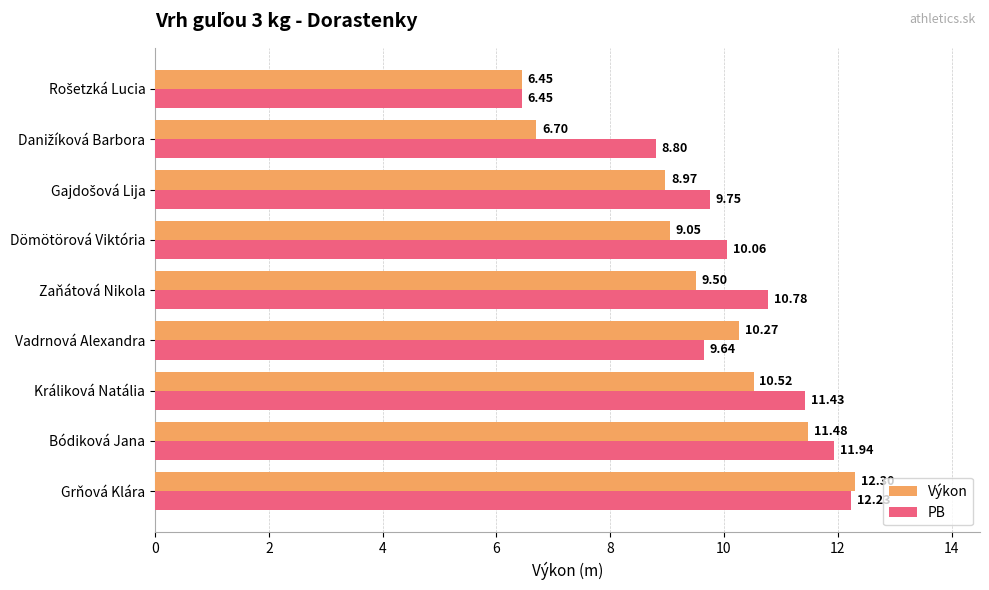

At which category is the sum across all series the highest?

Grňová Klára